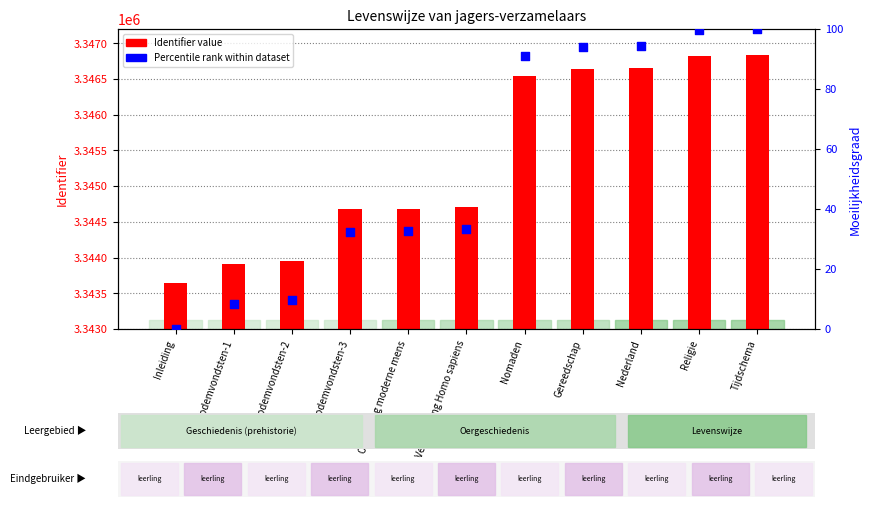

Which series contains the lowest Y value?

Percentile rank